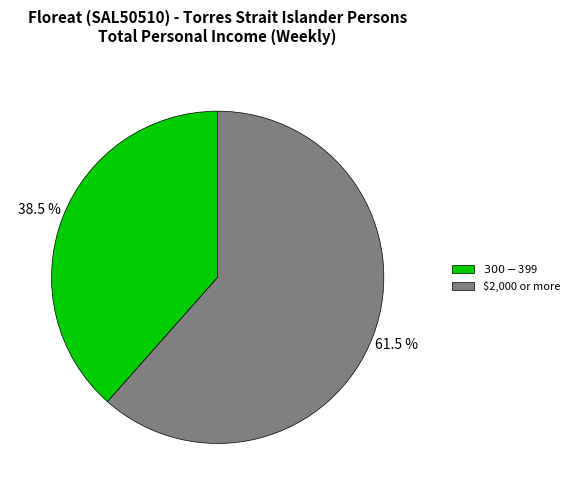

To the nearest percent, what is the average slice percentage?

50%